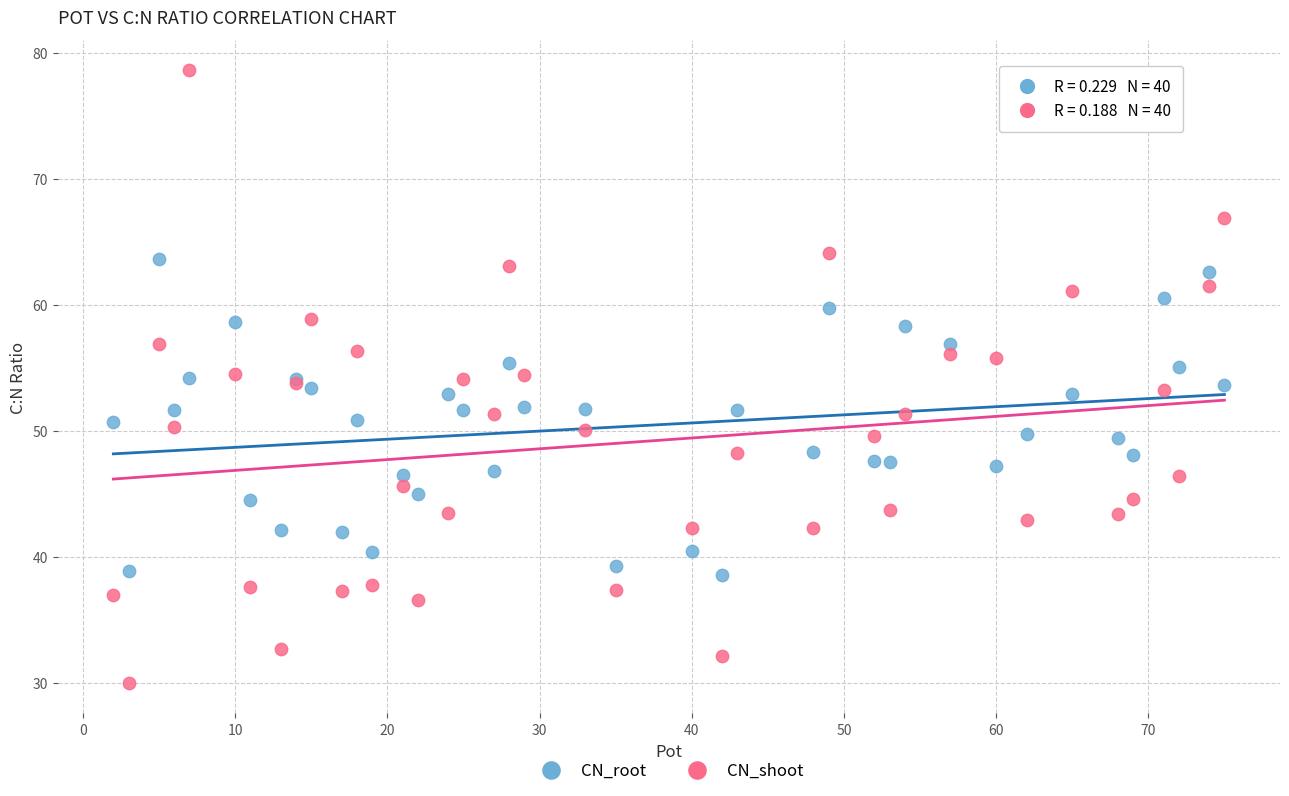

Which series reaches the maximum Y coordinate?

CN_shoot